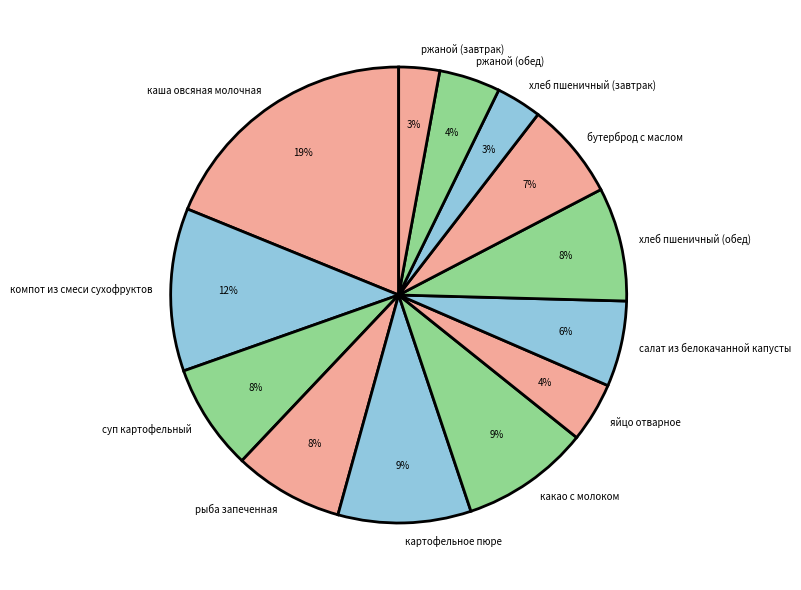

Count the number of slices in the pie.

13